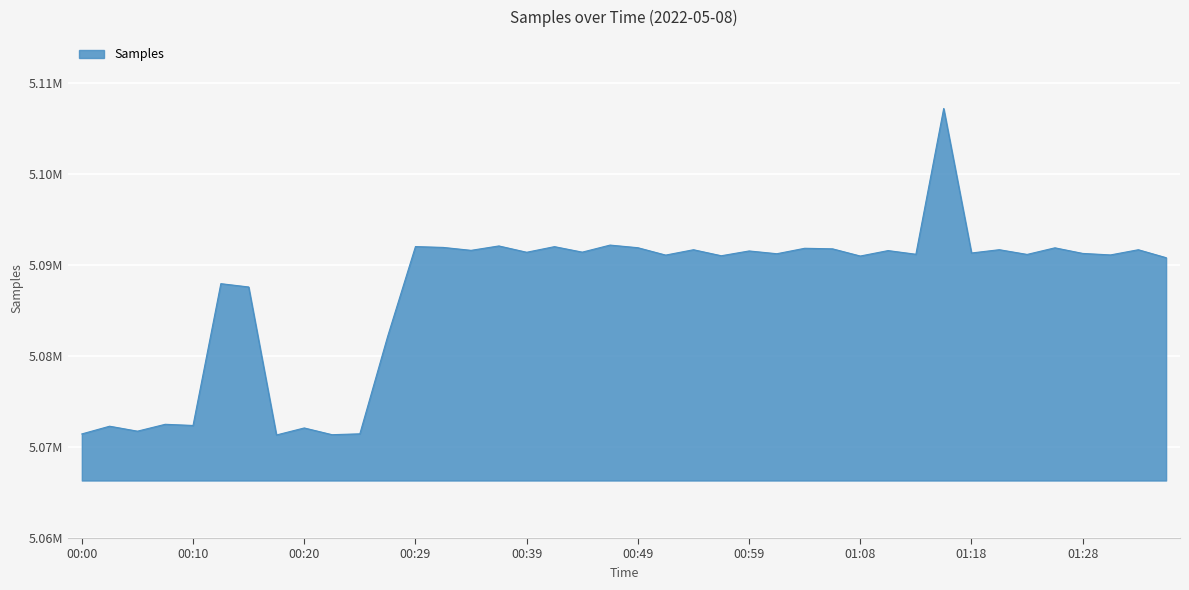

Does the chart have visible grid lines?

Yes